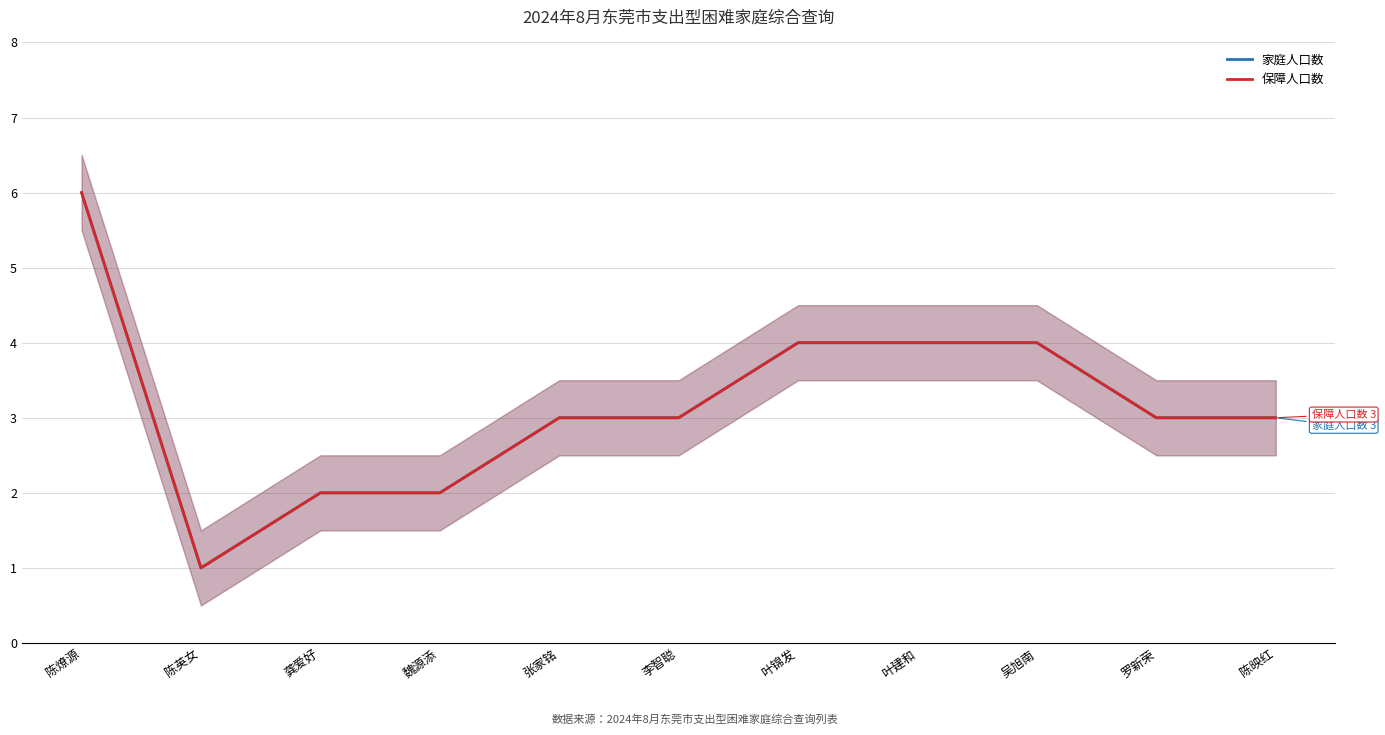

How many distinct data groups are displayed?

2